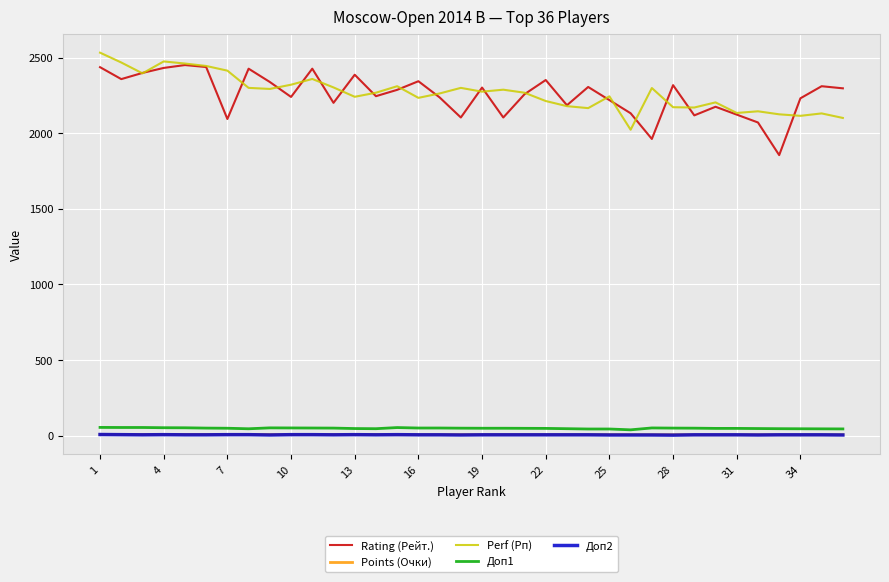

What is the maximum value shown in the chart?

2534.0